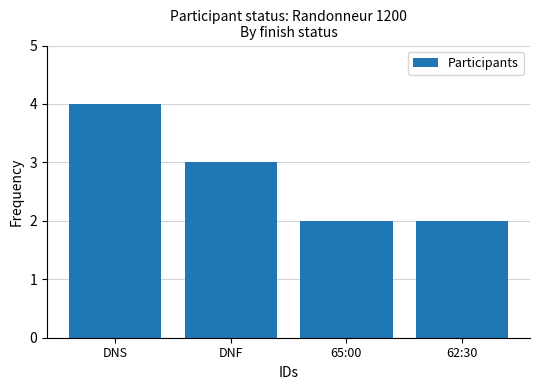

What is the minimum value shown in the chart?

2